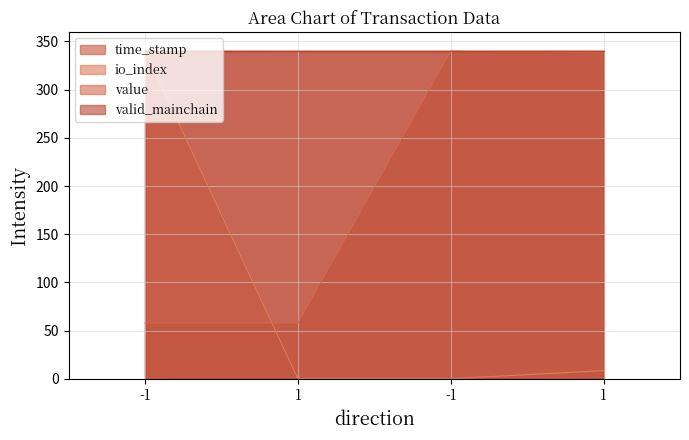

Between which two adjacent categories do io_index and value first intersect?

-1 and 1